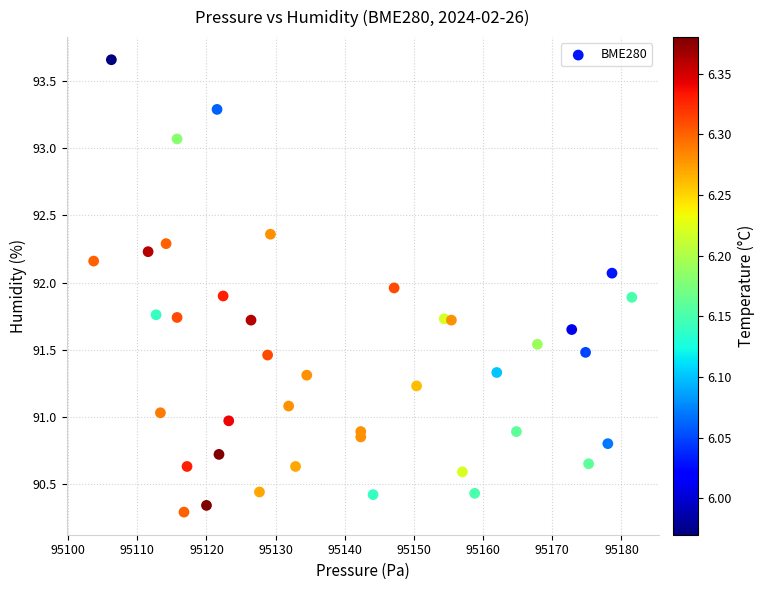

What is the range of Y values (max minus min)?

3.4